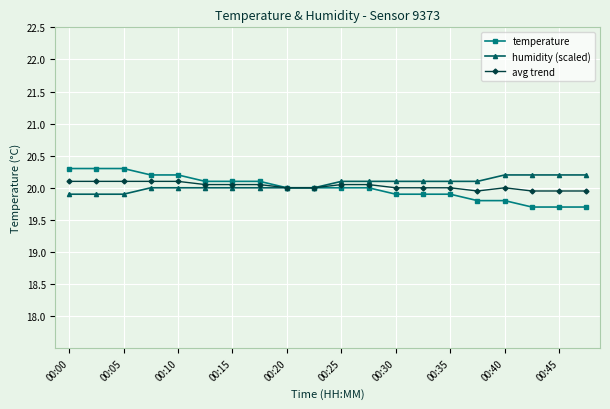

What are all the series names shown in the legend?

temperature, humidity (scaled), avg trend